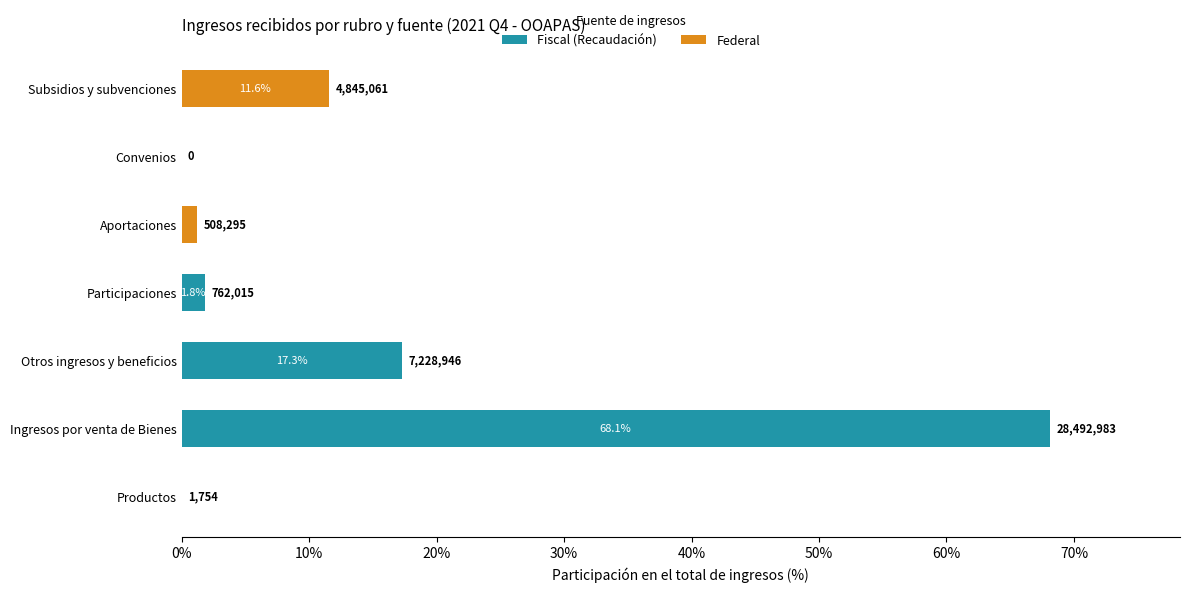

What are all the series names shown in the legend?

Fiscal (Recaudación), Federal